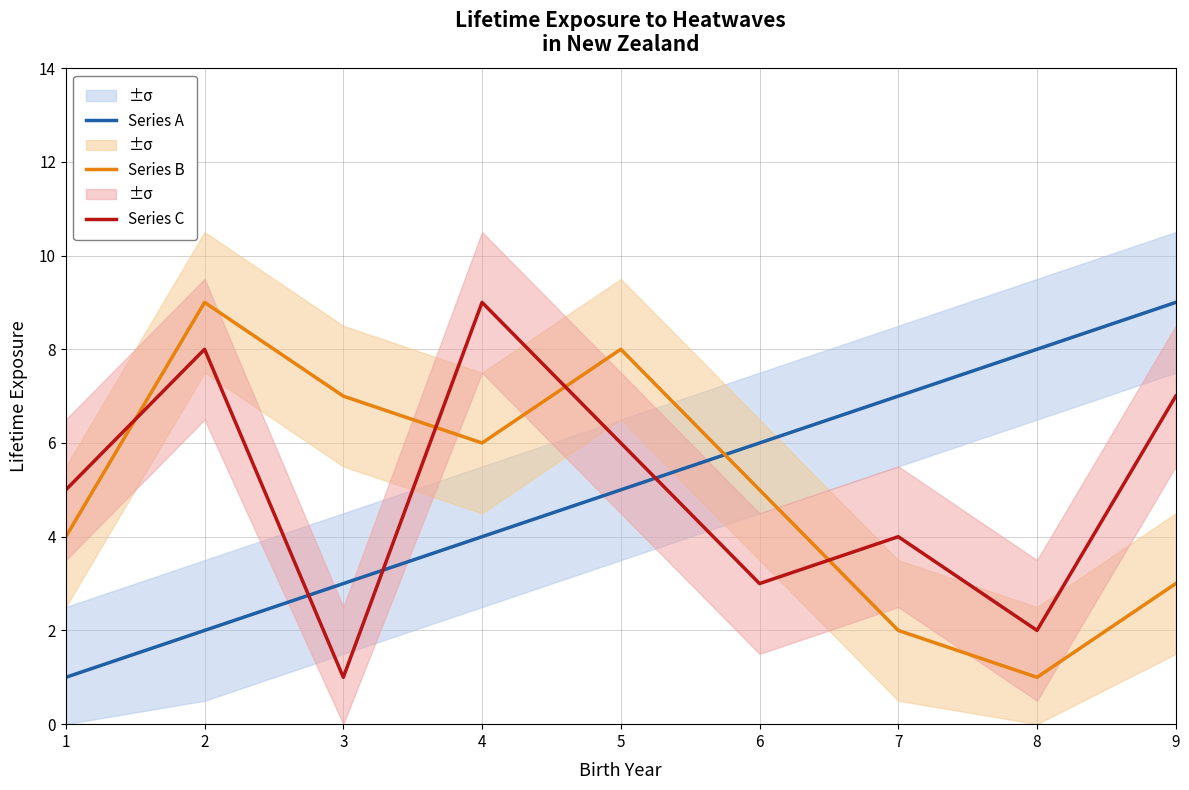

Is this an area chart (filled region under the line)?

No